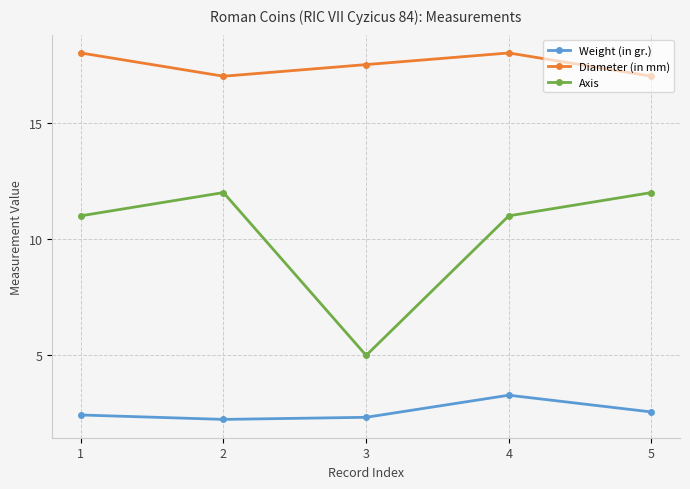

Where is the first local maximum for Diameter (in mm)?

4